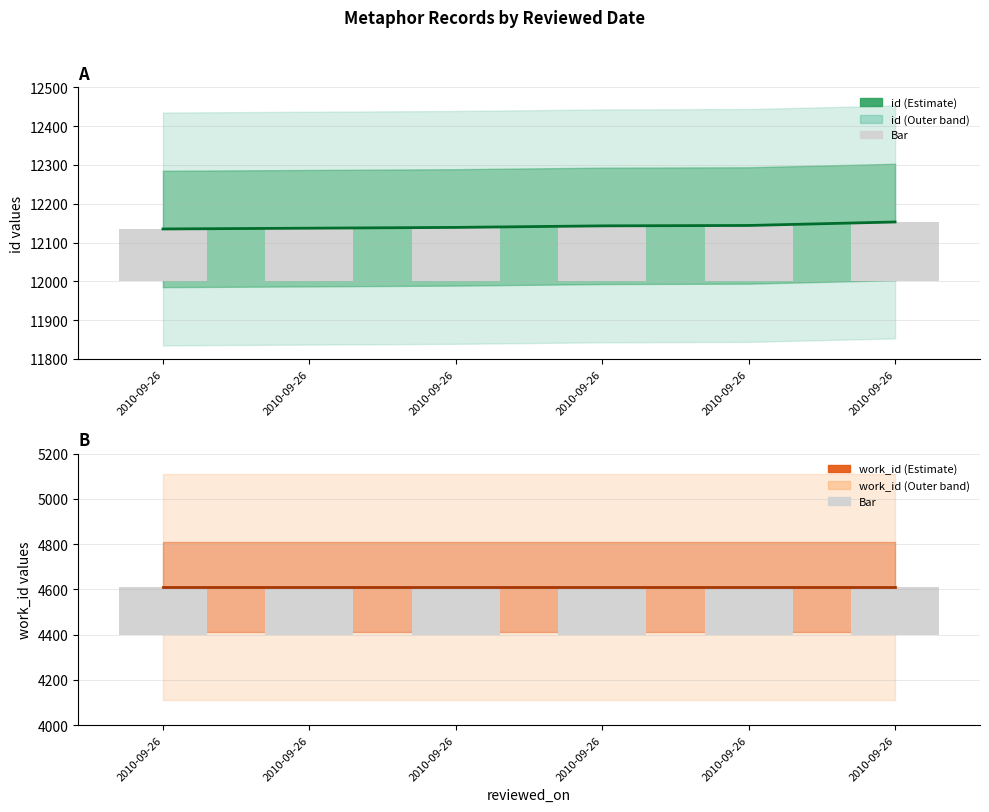

How many data points does each series have?

6